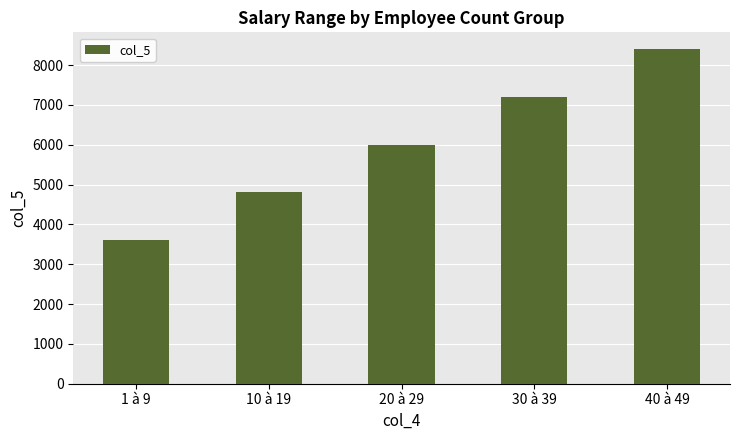

Approximately how many times larger is the value at 30 à 39 compared to 1 à 9?

2.0